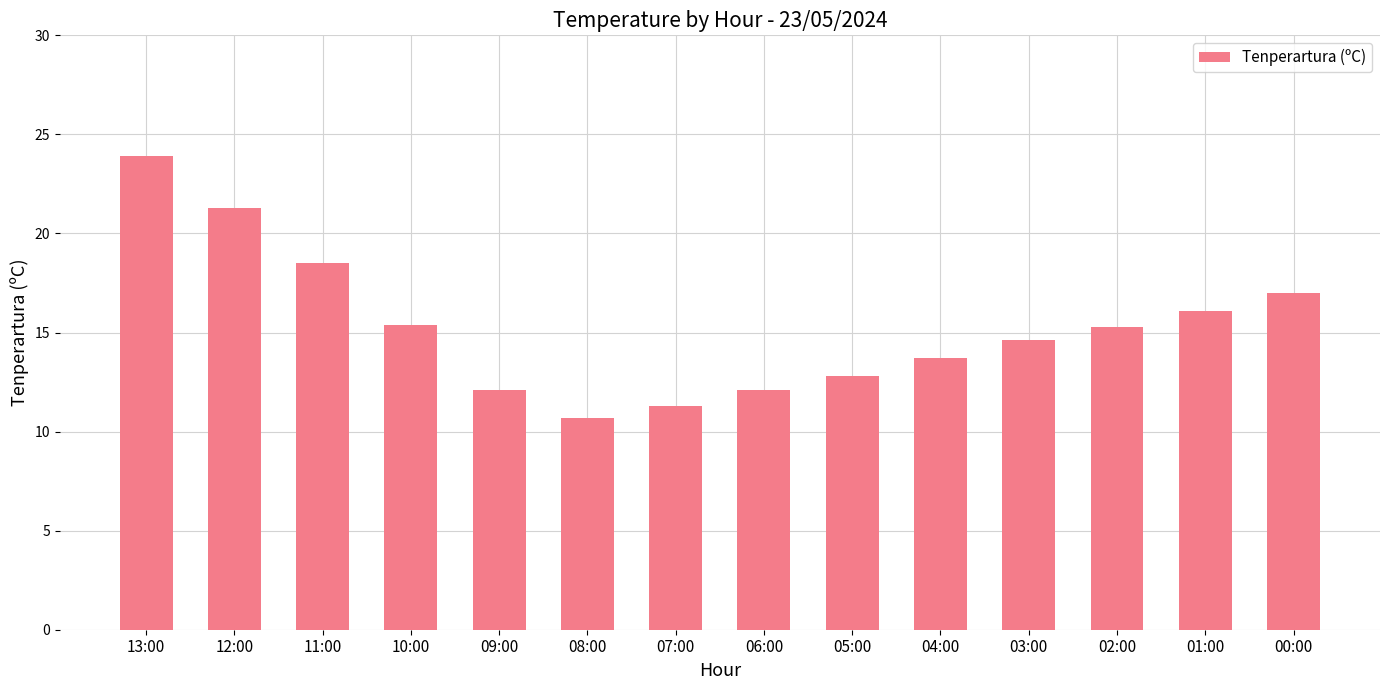

What is the label of the 12th bar from the left?

02:00